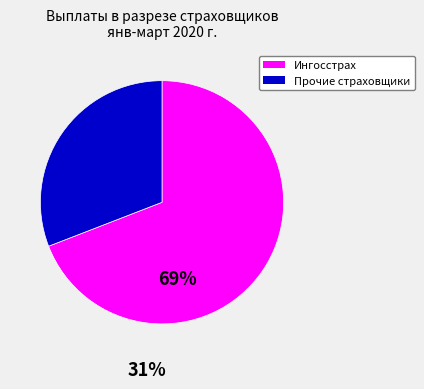

Does any single category account for the majority?

Yes